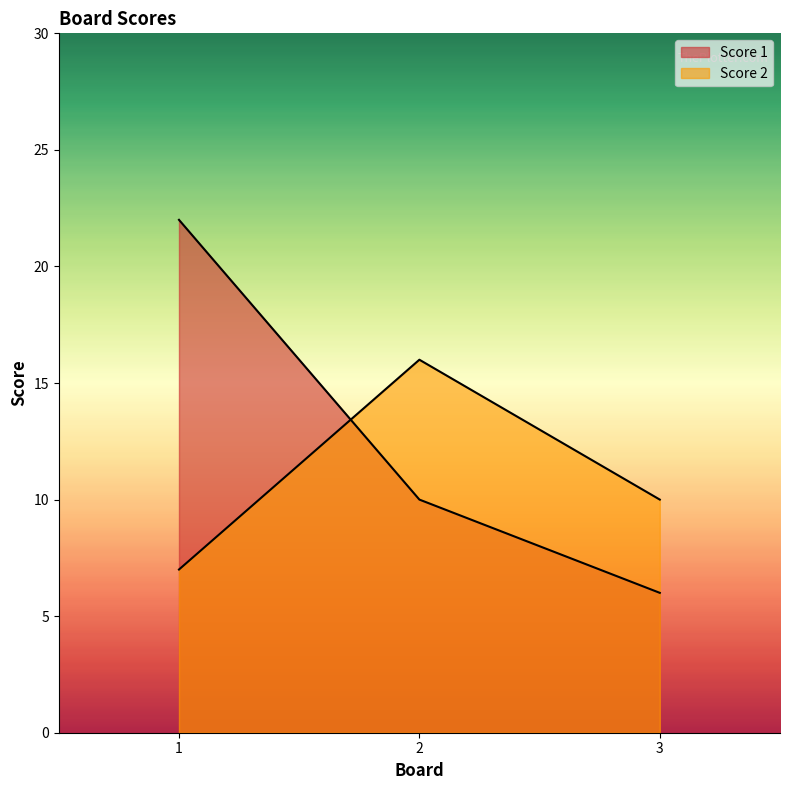

What is the average value of the Score 1 series?

13